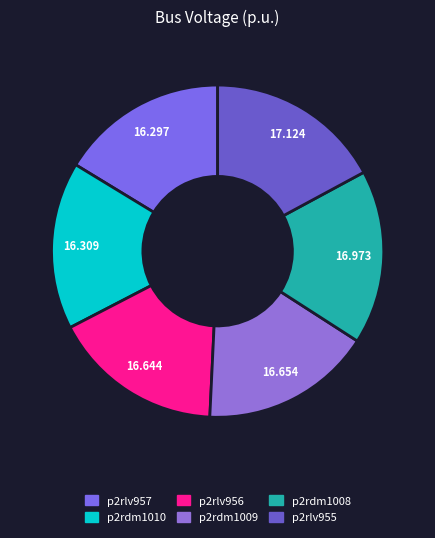

Rank the categories by value from lowest to highest.

p2rlv957, p2rdm1010, p2rlv956, p2rdm1009, p2rdm1008, p2rlv955